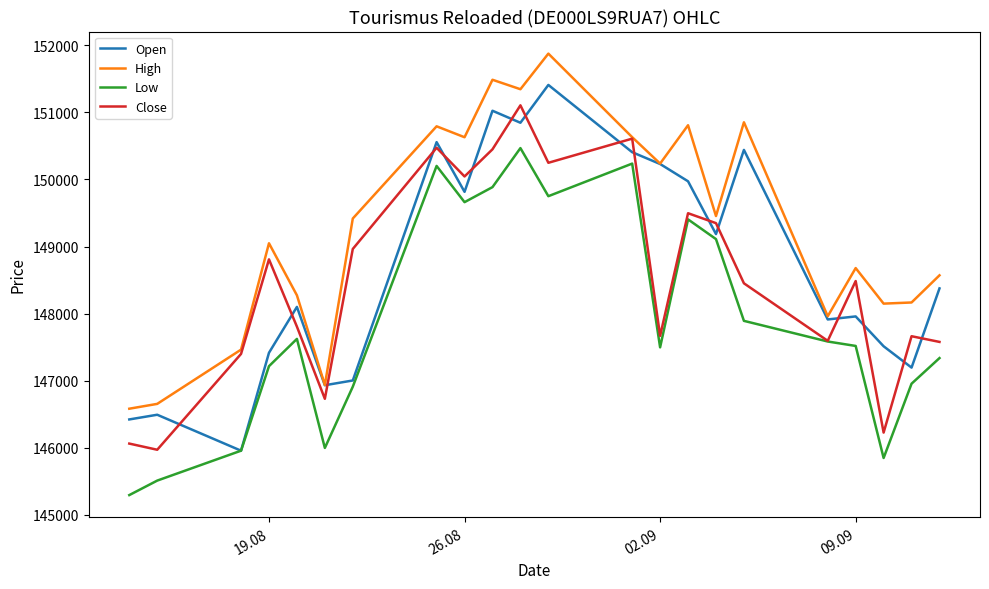

What is the sum of all High values?

3284018